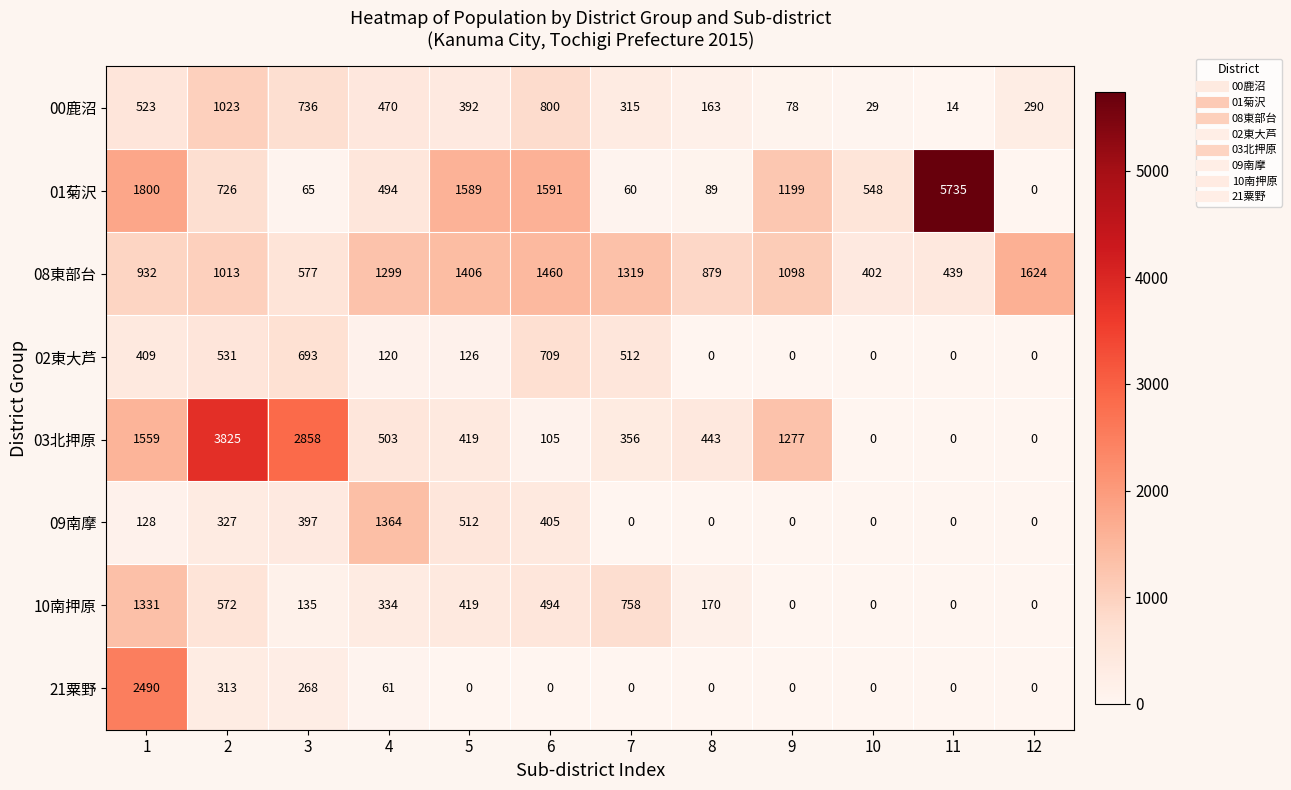

At which category is the sum across all series the highest?

1